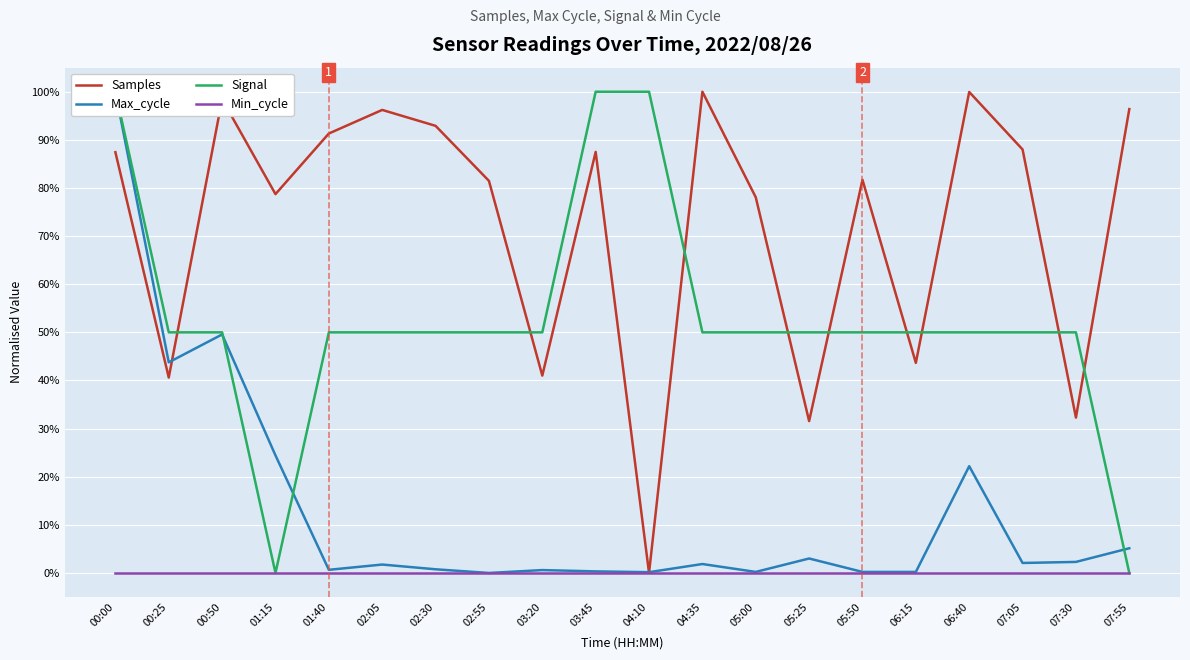

Which category has the lowest value in the Min_cycle series?

00:00